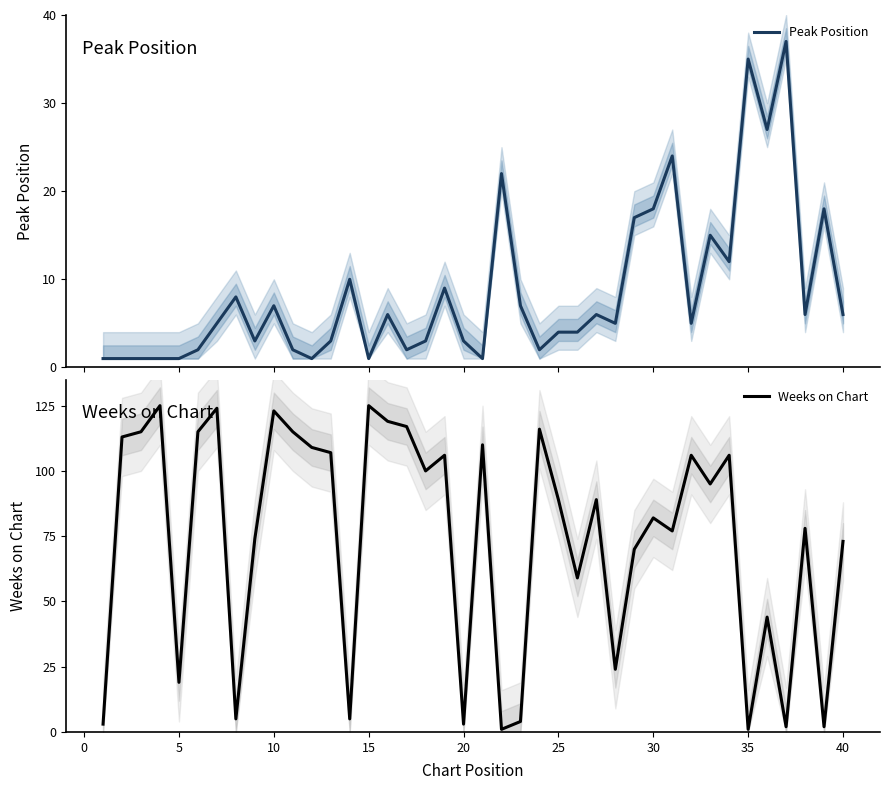

Is this an area chart (filled region under the line)?

No